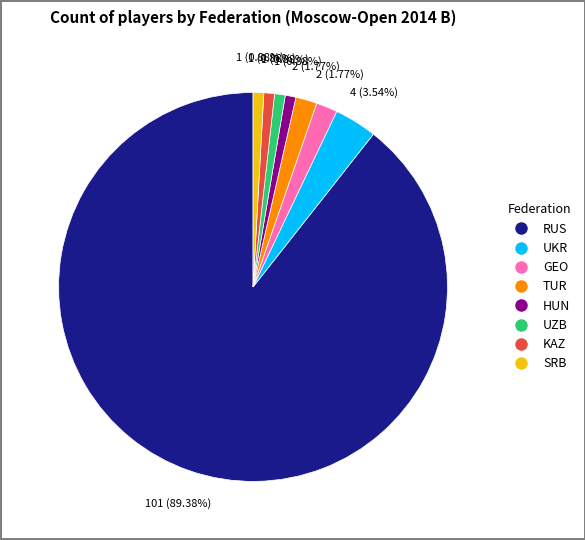

The RUS slice represents 89% of the pie. True or false?

True